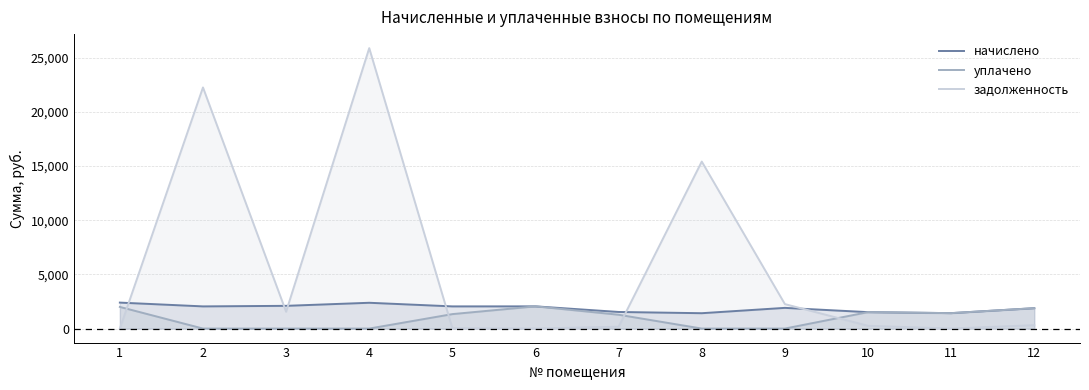

What are all the series names shown in the legend?

начислено, уплачено, задолженность